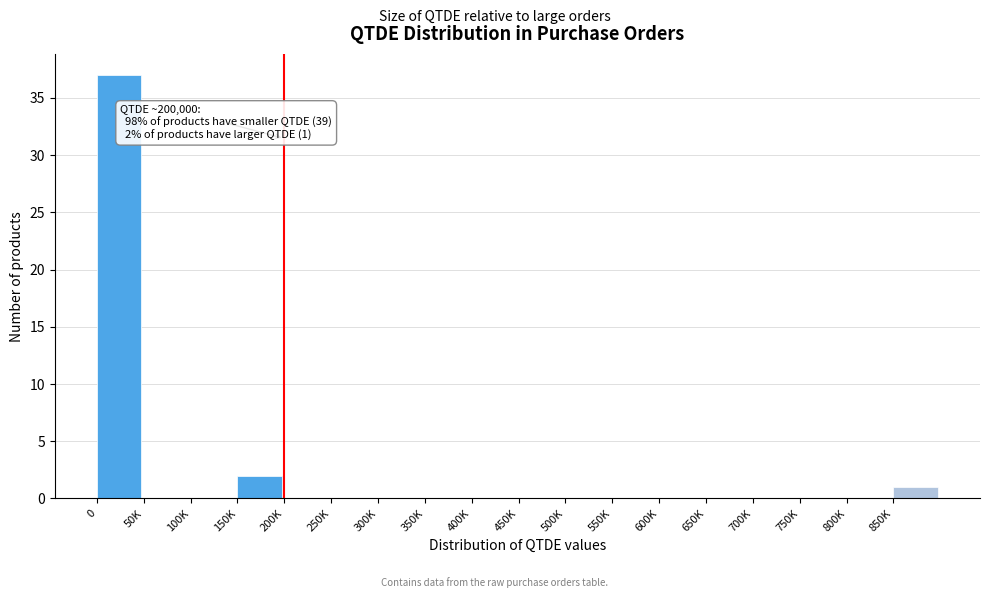

Reading right to left, extract all data points from this chart.

850K=1	800K=0	750K=0	700K=0	650K=0	600K=0	550K=0	500K=0	450K=0	400K=0	350K=0	300K=0	250K=0	200K=0	150K=2	100K=0	50K=0	0=37